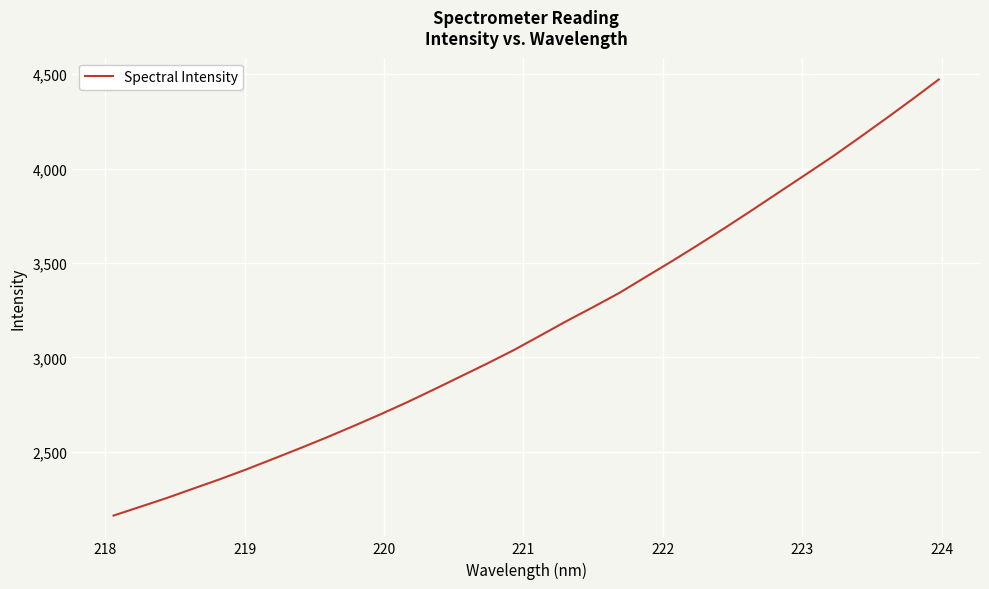

What is the difference between the maximum and minimum values?

2309.2